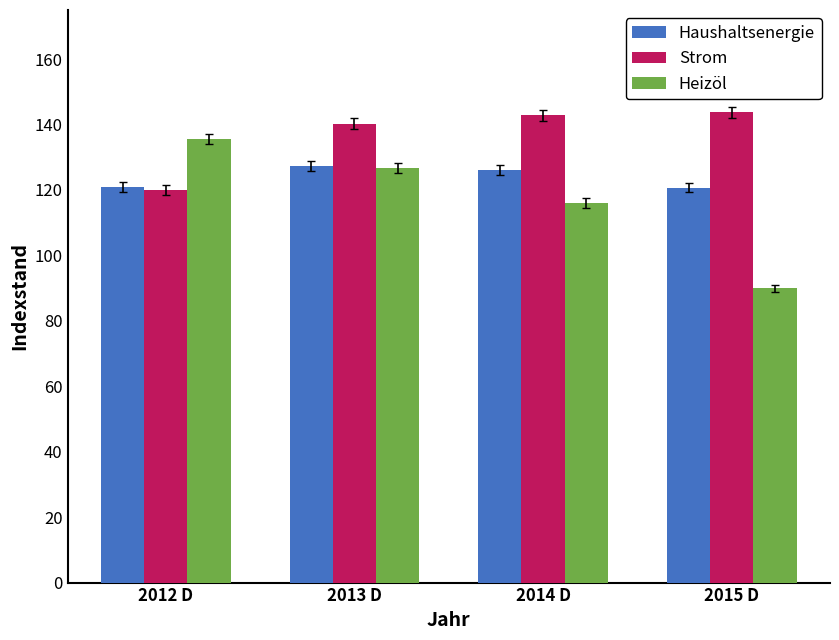

Does the chart contain any negative values?

No